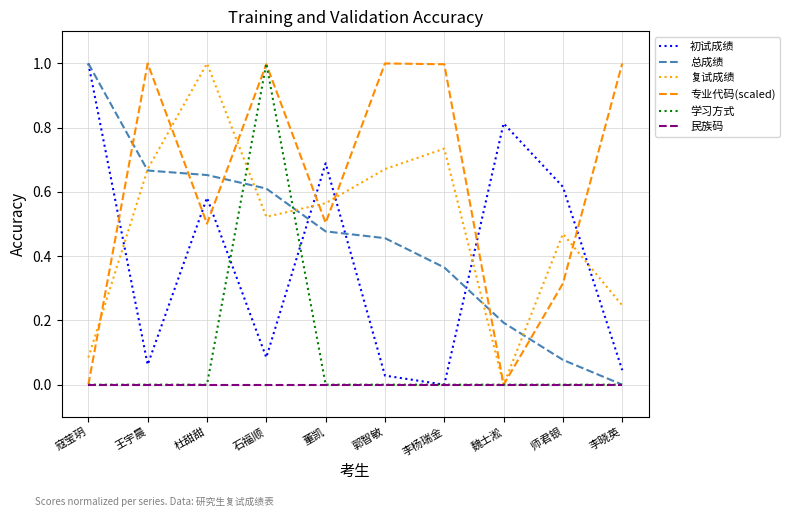

Is the value of 民族码 at 李杨瑞金 greater than the value of 复试成绩 at 杜甜甜?

No